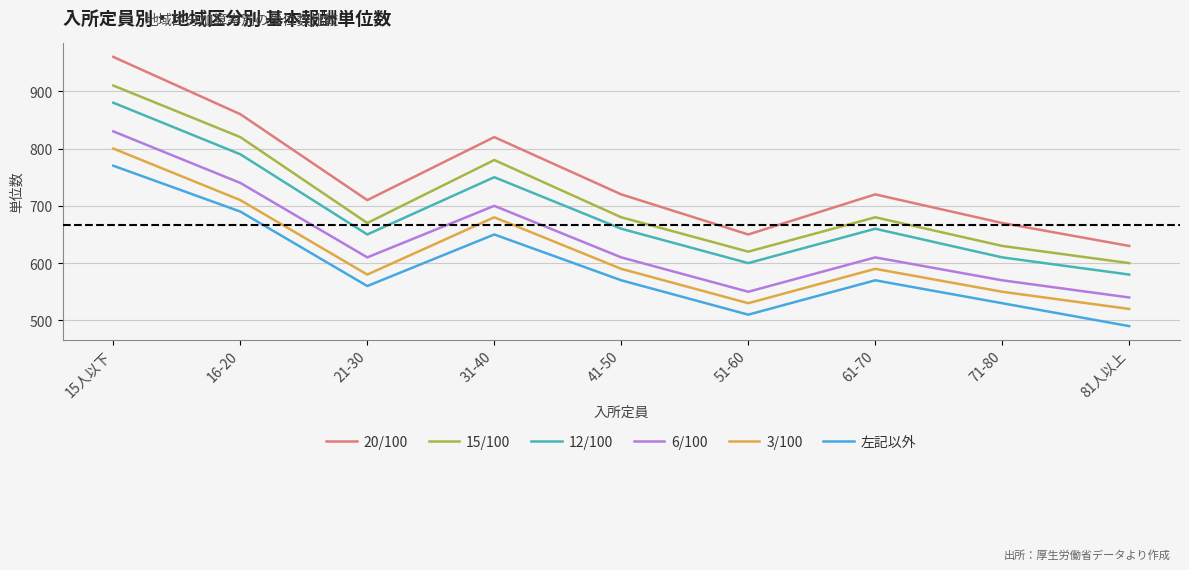

What is the sum of the 3/100 values at 21-30 and 41-50?

1170